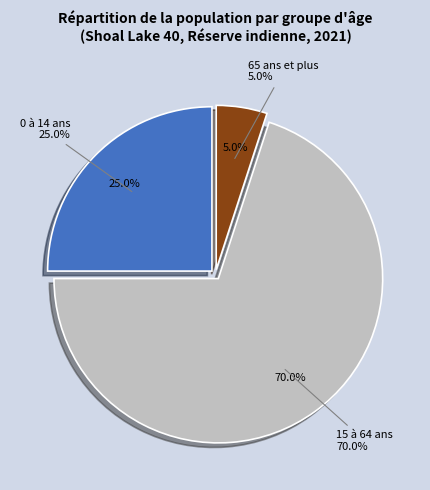

Which category has the smallest portion of the pie?

65 ans et plus